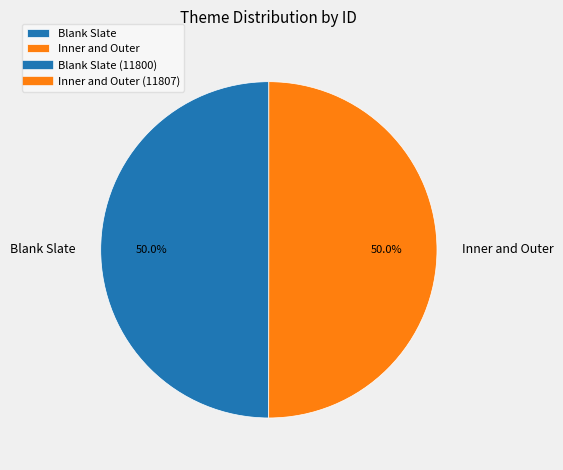

To the nearest percent, what is the average slice percentage?

50%